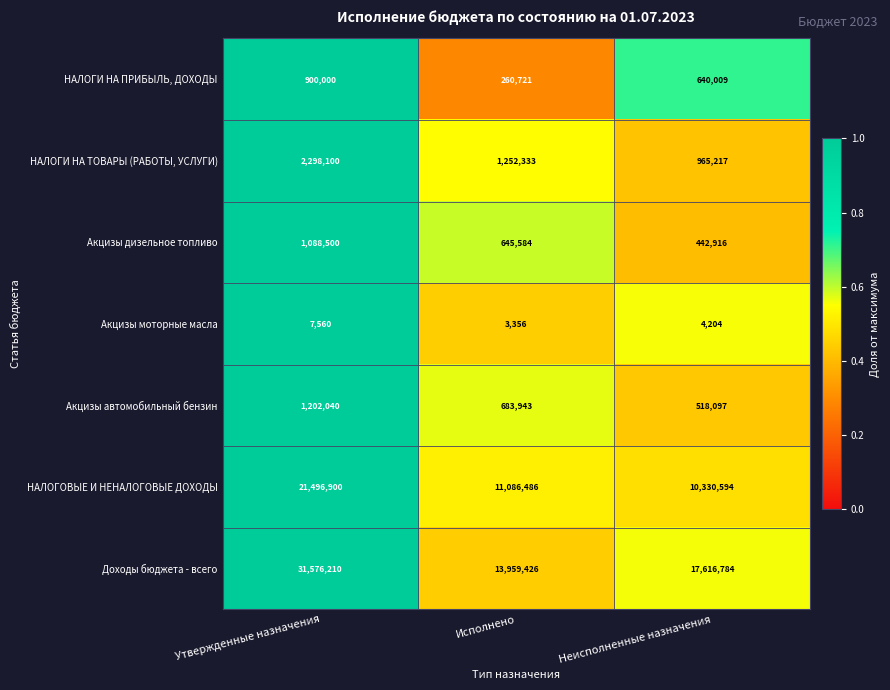

What is the difference between the НАЛОГОВЫЕ И НЕНАЛОГОВЫЕ ДОХОДЫ values at Неисполненные назначения and Утвержденные назначения?

11166306